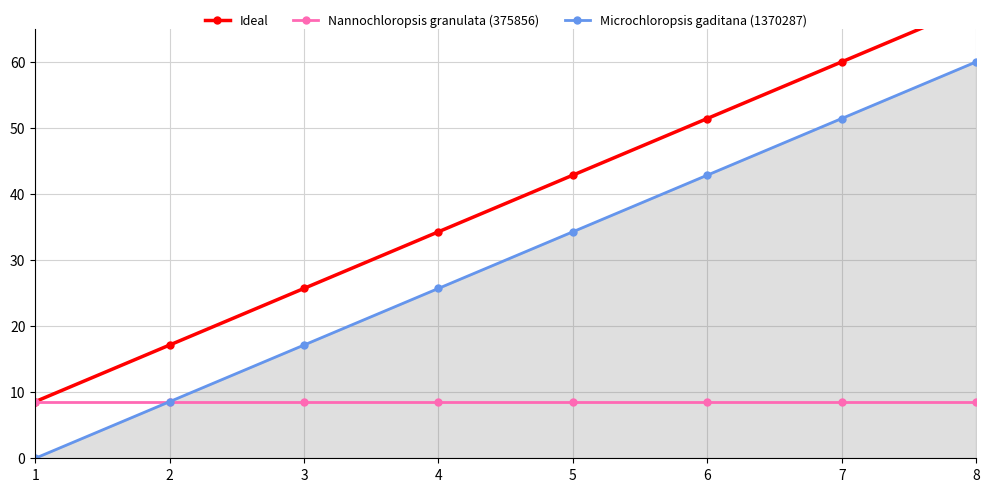

Read the Nannochloropsis granulata (375856) value at 5.

8.6